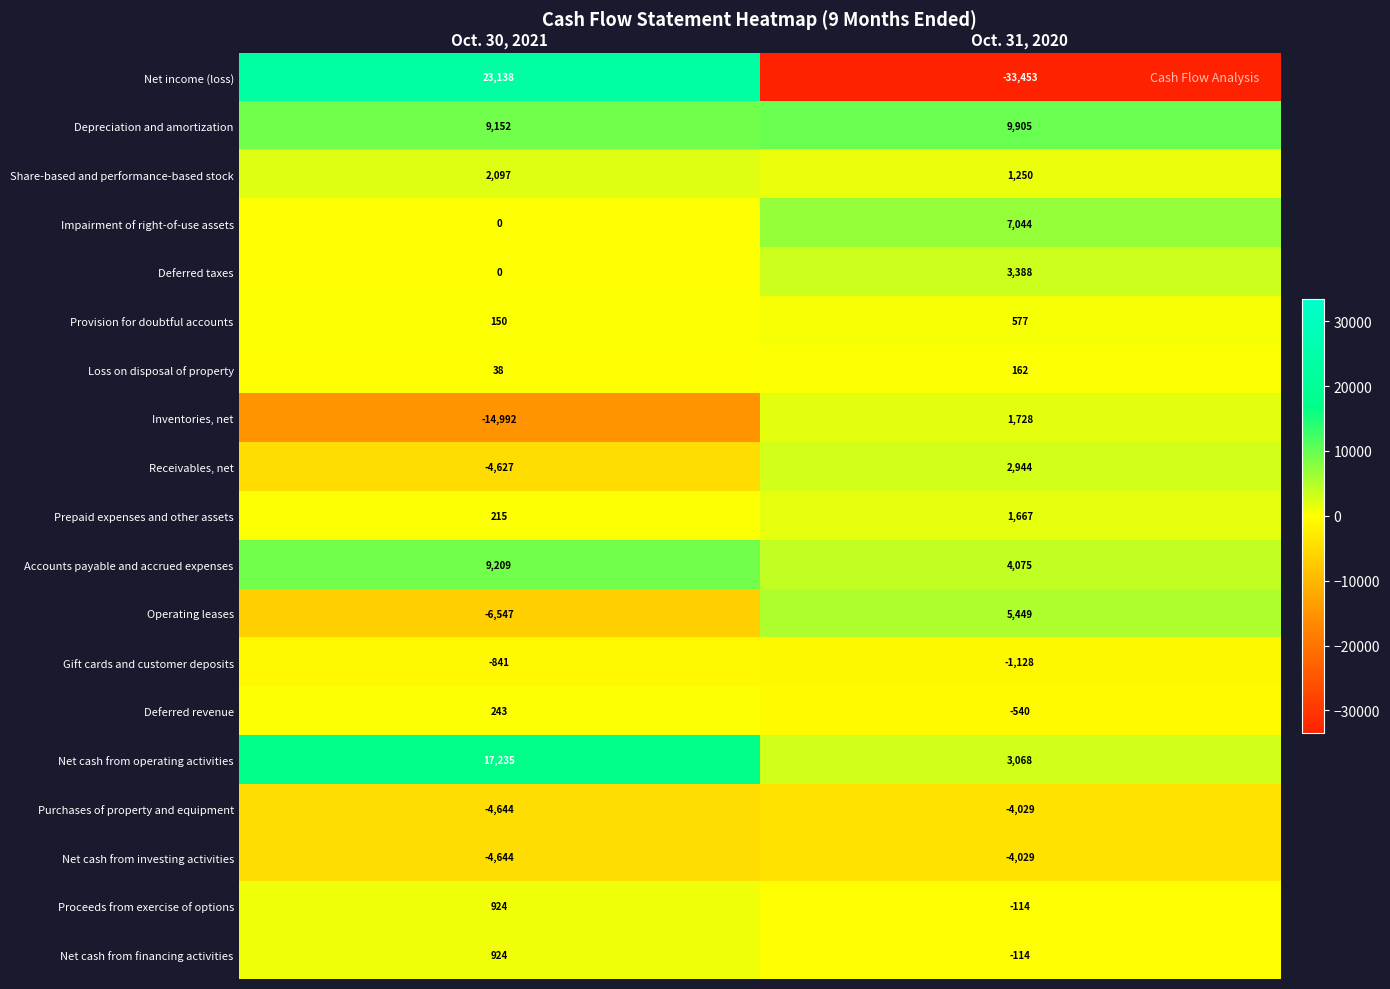

What is the difference between the highest and lowest values at Oct. 31, 2020?

43358